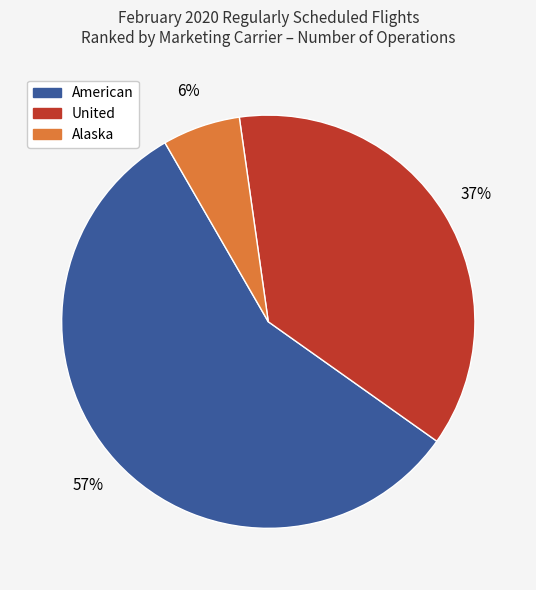

Is there any slice that represents more than half of the pie?

Yes